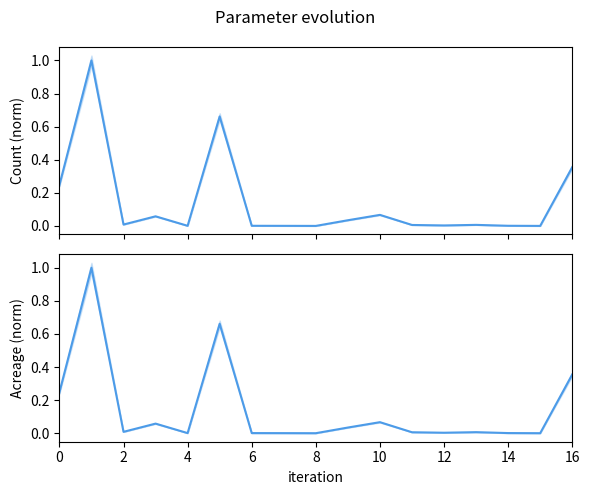

What is the value of the Count point at the 2nd from the left?

1.0